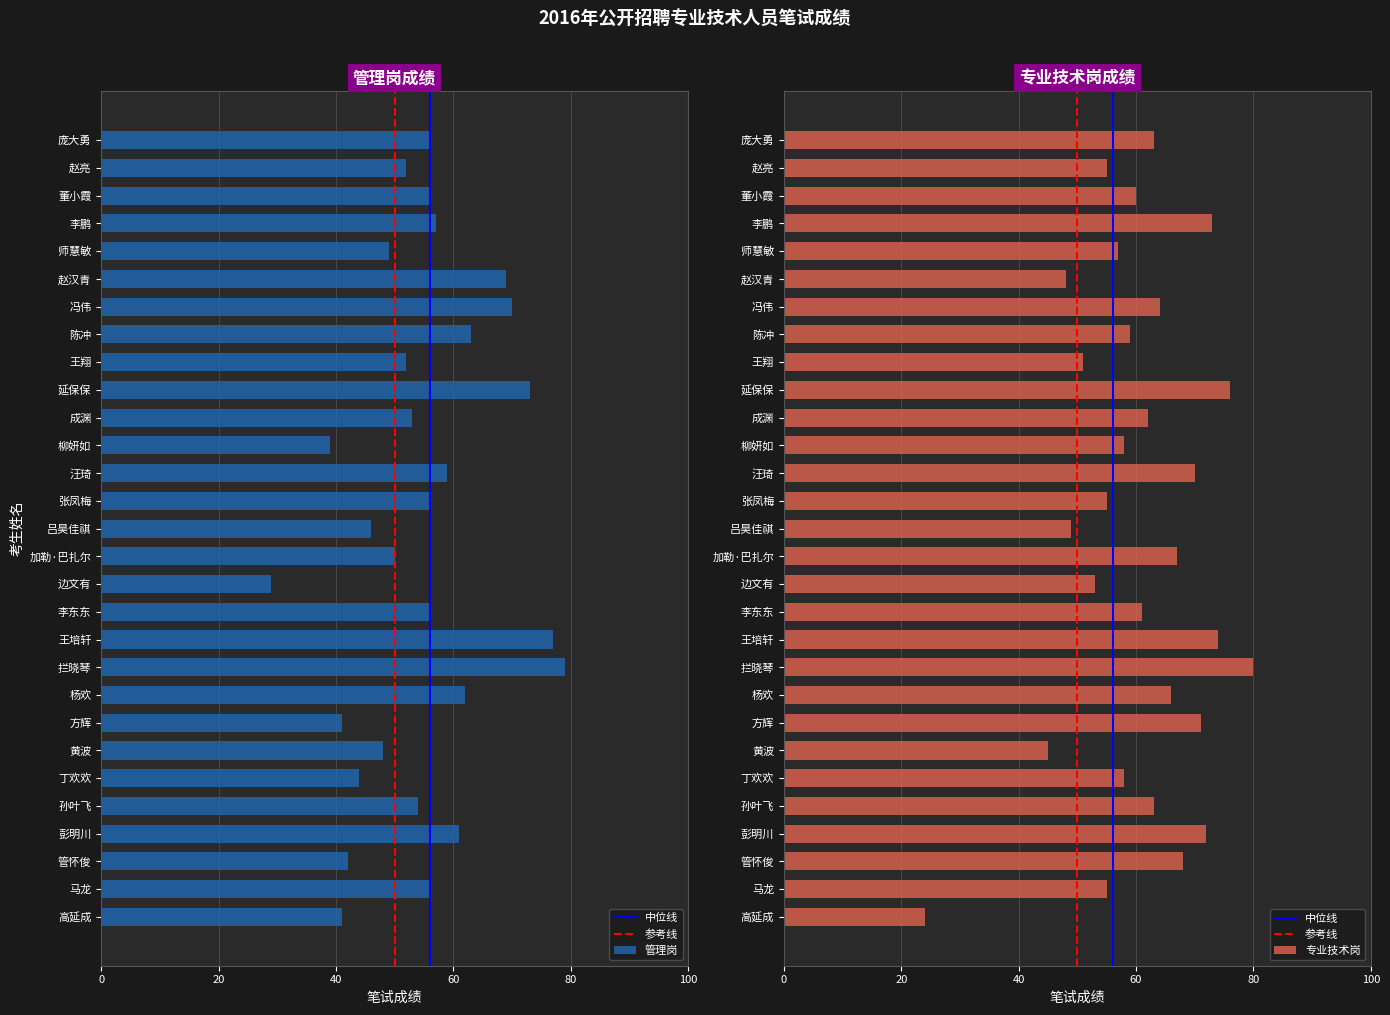

How many data points in 专业技术岗 are less than 61?

14